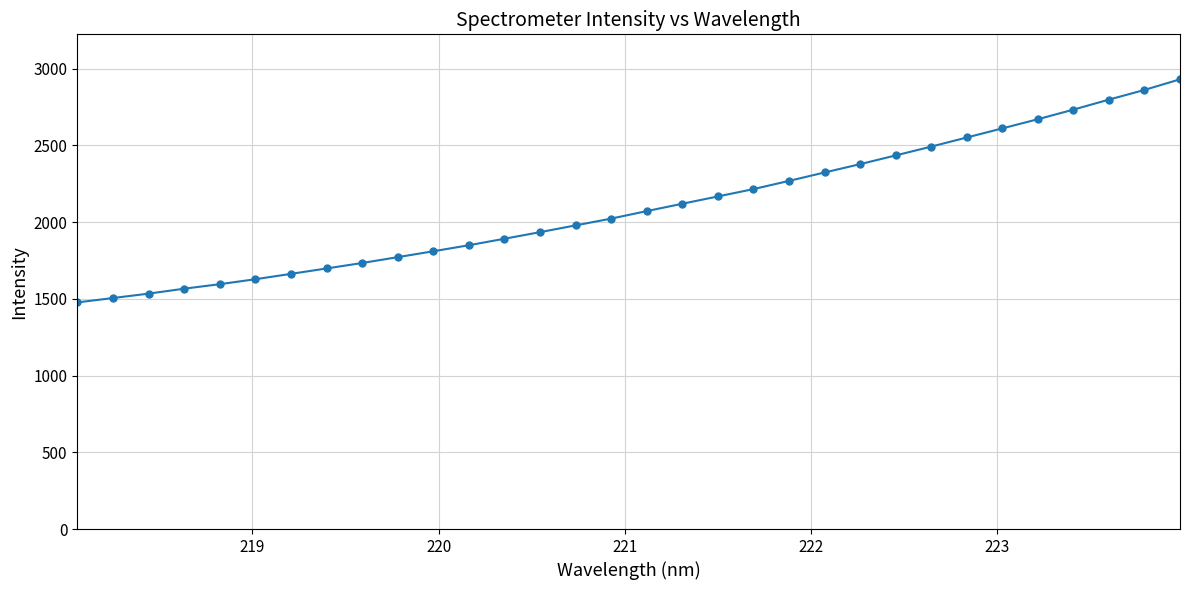

Reading right to left, transcribe all the data shown in this chart.

2931.2	2861.9	2798.9	2733.7	2671.0	2611.3	2552.0	2492.5	2435.2	2378.3	2324.0	2269.2	2215.6	2167.8	2120.2	2072.3	2023.4	1979.2	1935.0	1892.2	1849.7	1810.5	1772.0	1734.0	1698.3	1663.1	1628.1	1595.8	1566.5	1534.2	1505.5	1476.9